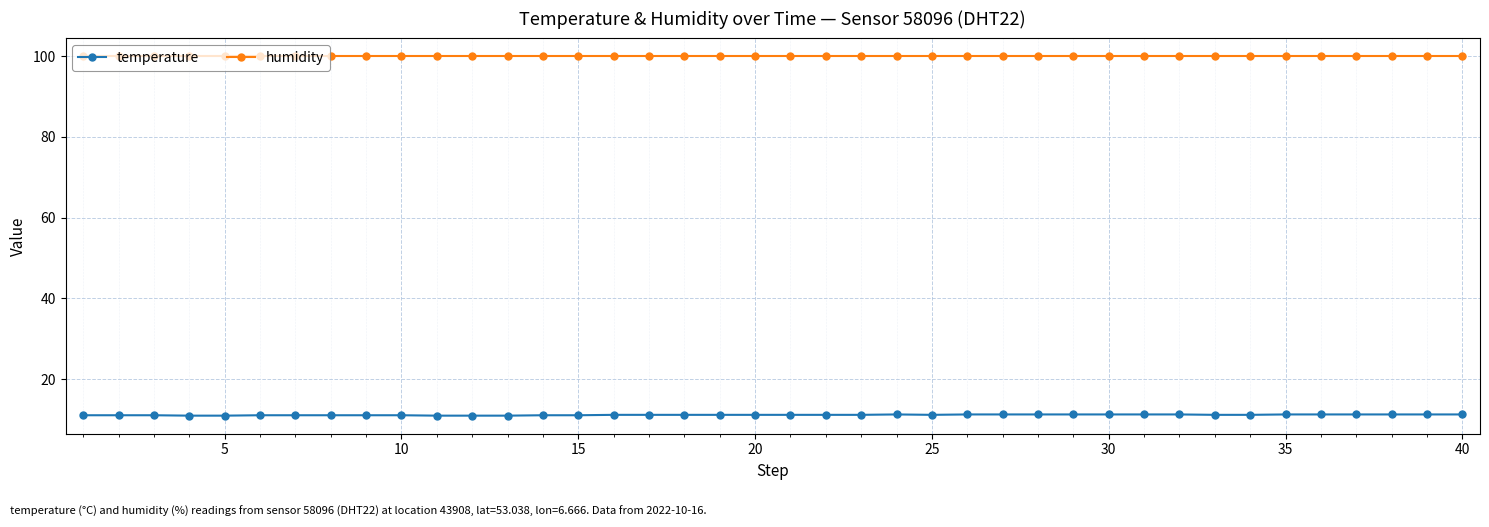

List the series in order of their peak value, lowest first.

temperature, humidity